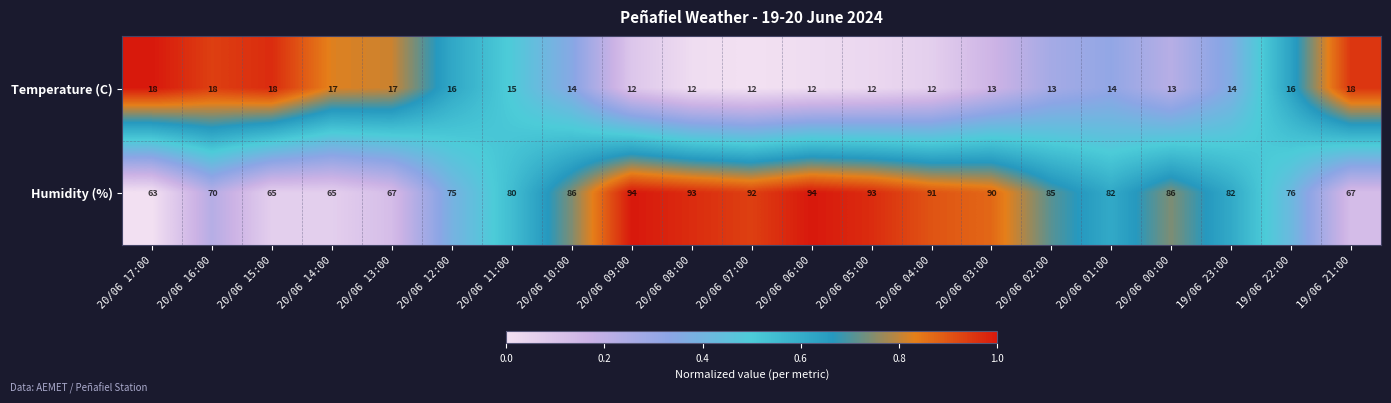

How many distinct data groups are displayed?

2